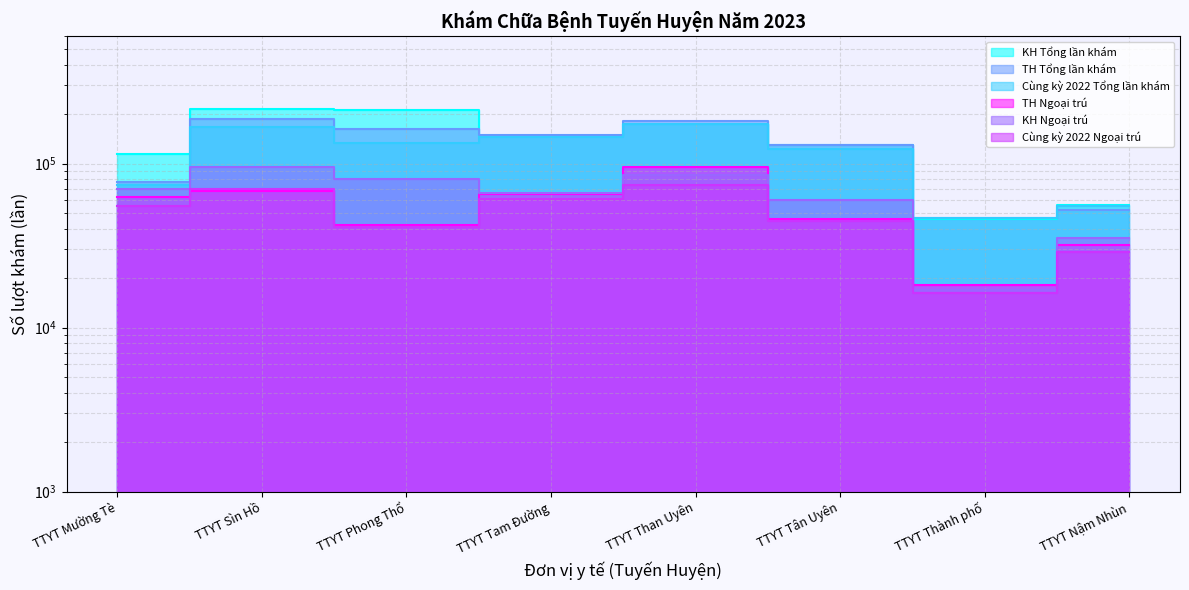

How many lines are shown in the chart?

6